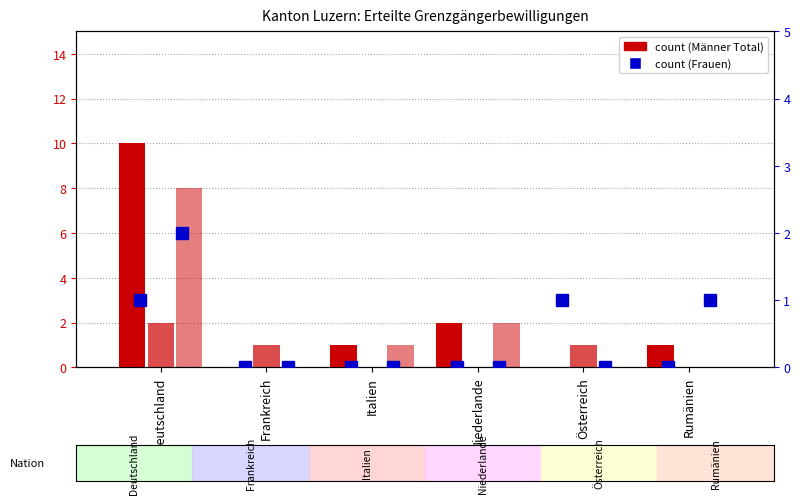

What is the difference between the maximum and minimum values in the Frauen (Total) series?

2